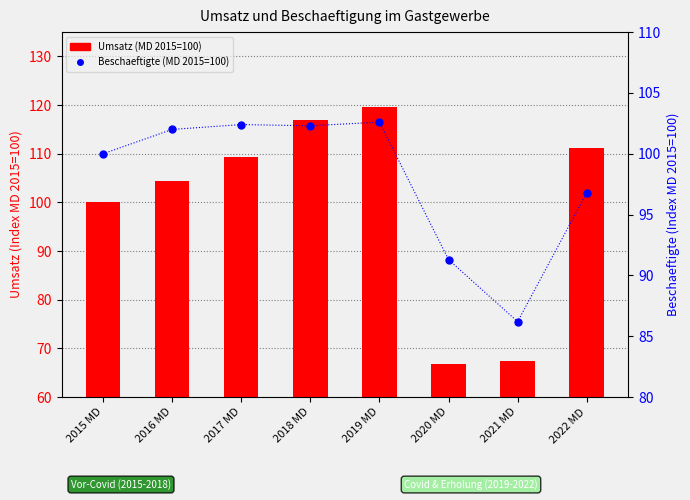

Where is Beschaeftigte (MD 2015=100) nearest to the value 94?

2020 MD